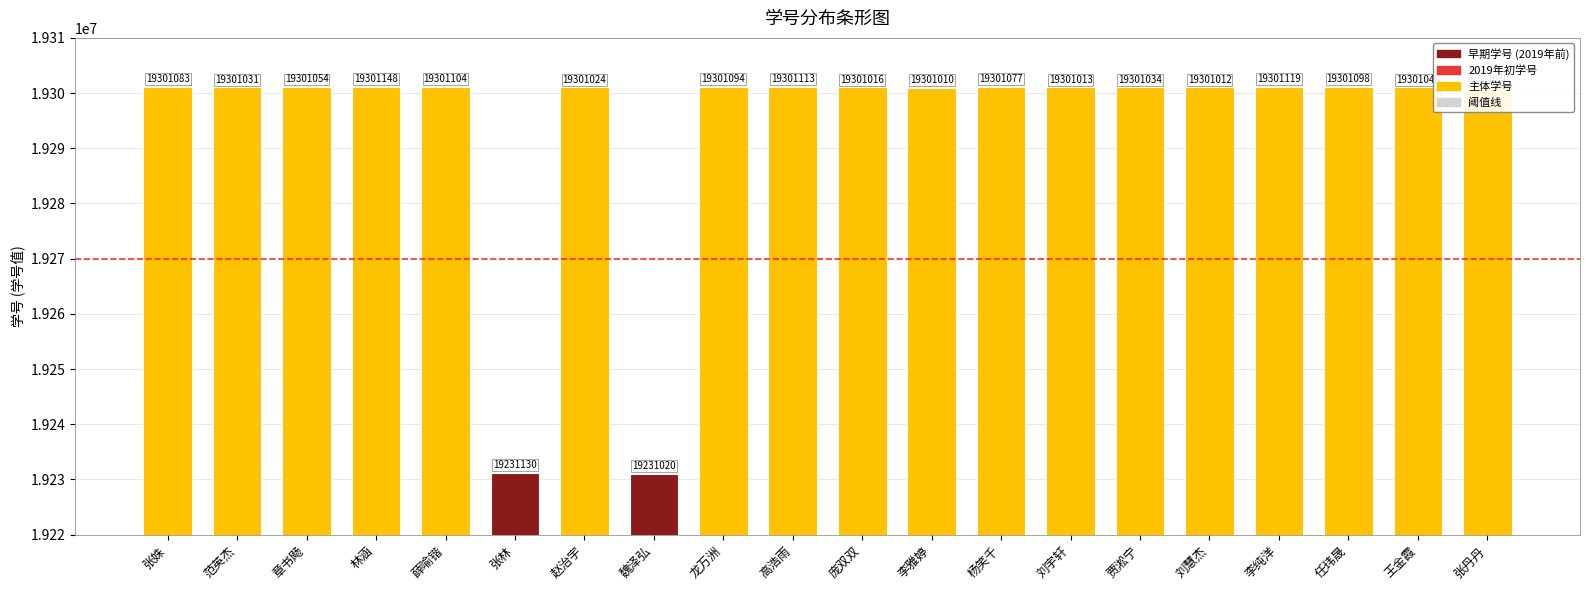

Between 贾淞宁 and 王金霞, which is larger?

王金霞